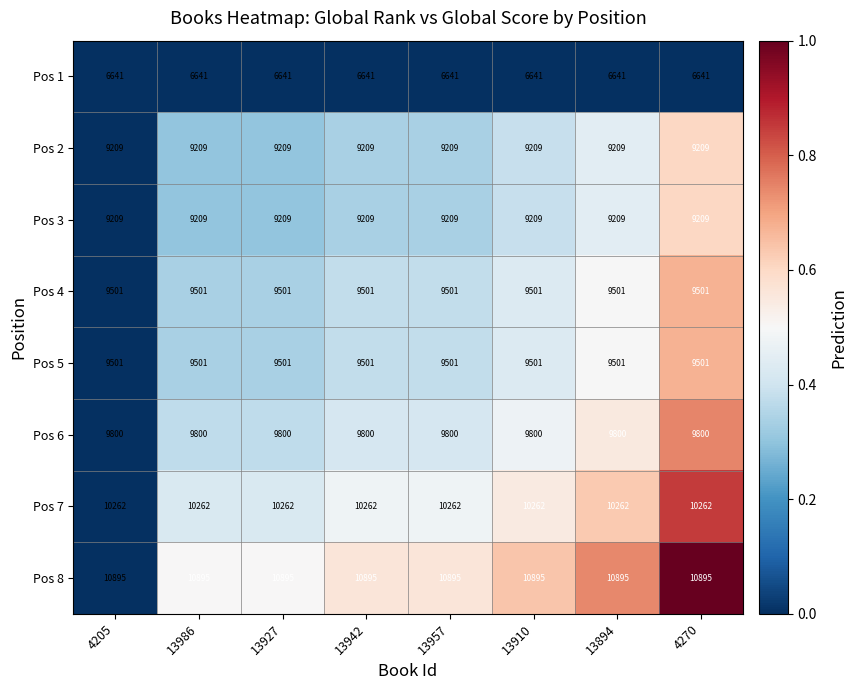

The value of Pos 2 at 13957 is 9209. True or false?

True